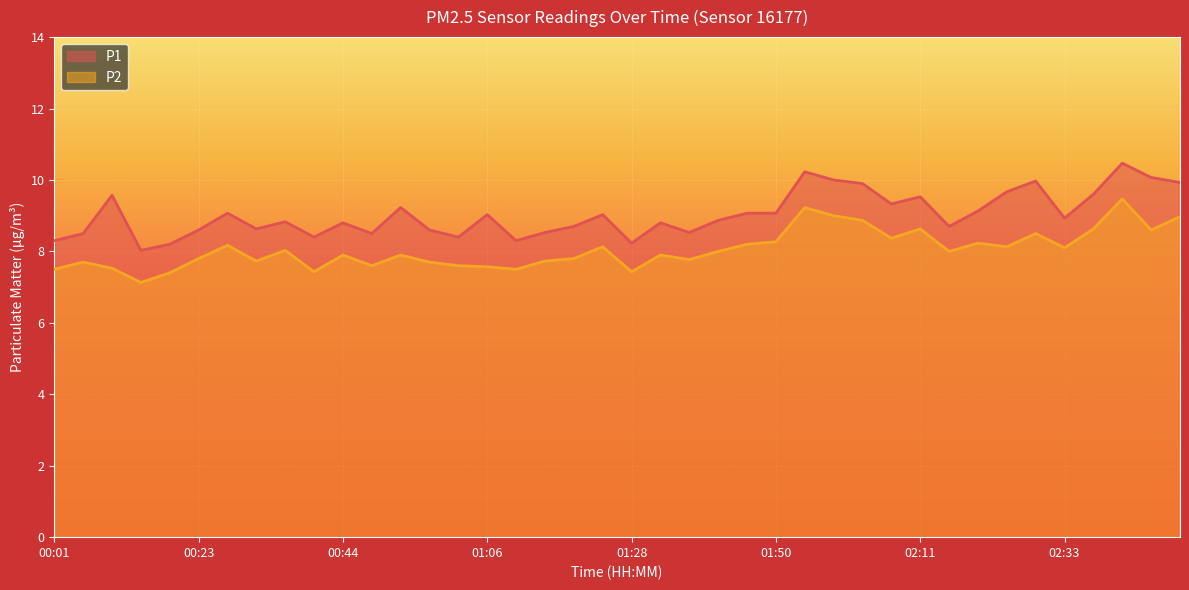

What is the spread (max minus min) of values at 01:10?

0.8